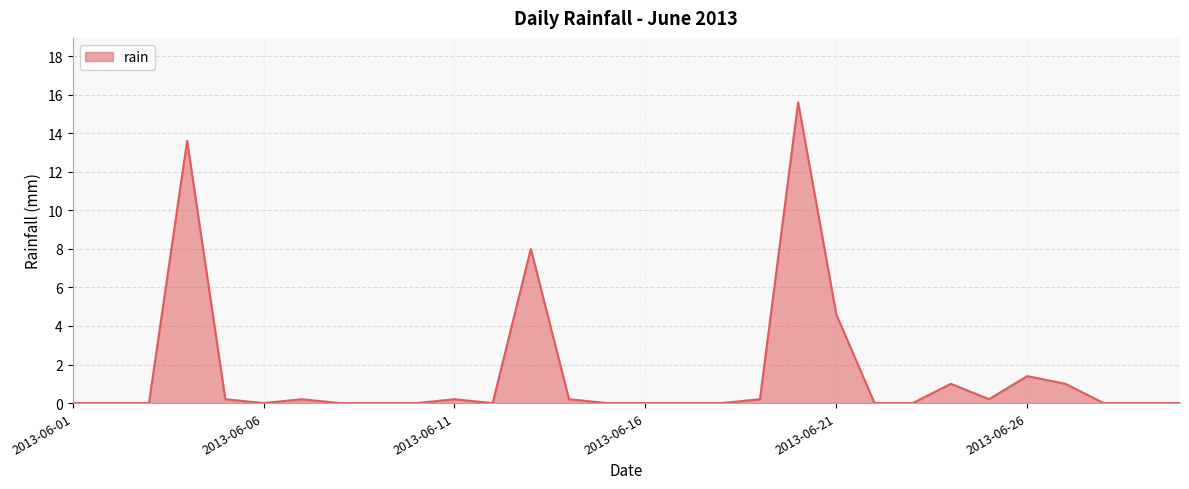

What is the difference between the maximum and minimum values?

15.6